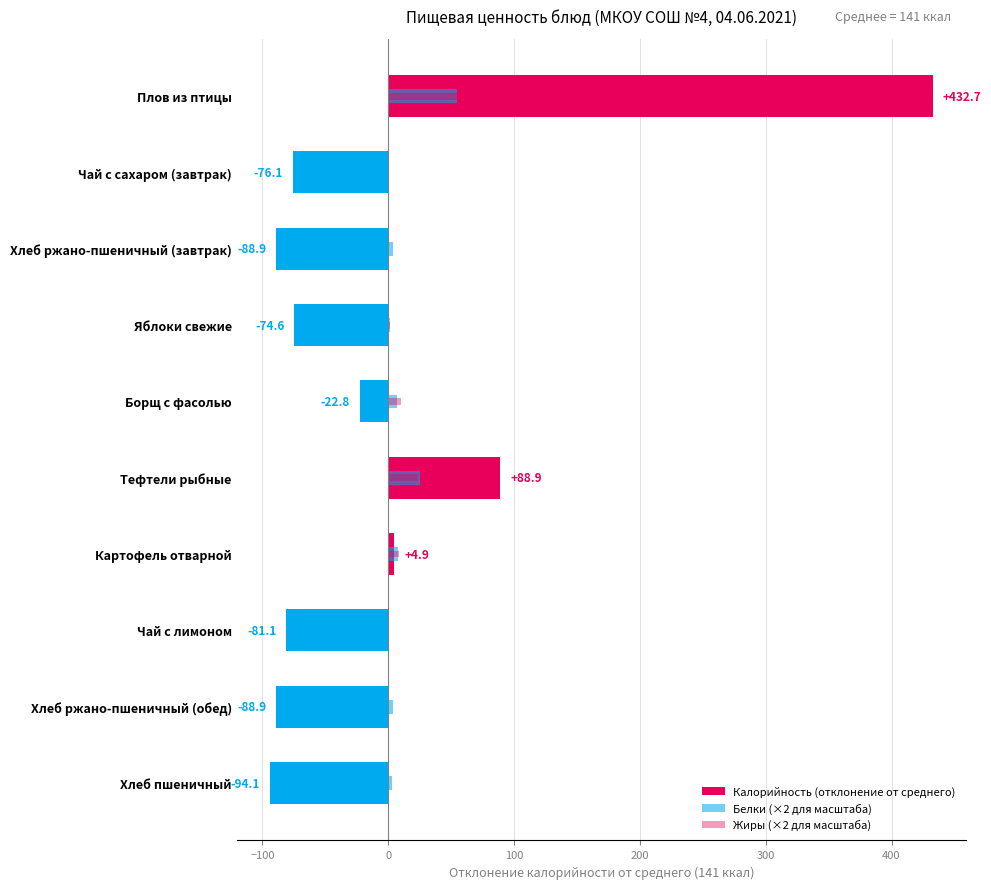

At how many categories does at least one series exceed 28?

2